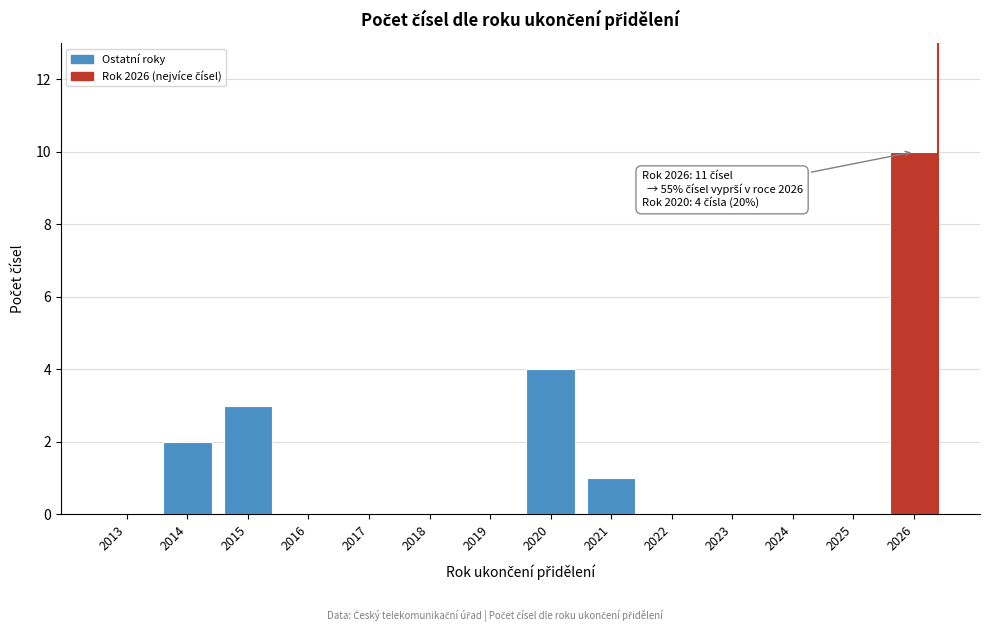

Reading right to left, transcribe all the data shown in this chart.

2026=10	2025=0	2024=0	2023=0	2022=0	2021=1	2020=4	2019=0	2018=0	2017=0	2016=0	2015=3	2014=2	2013=0